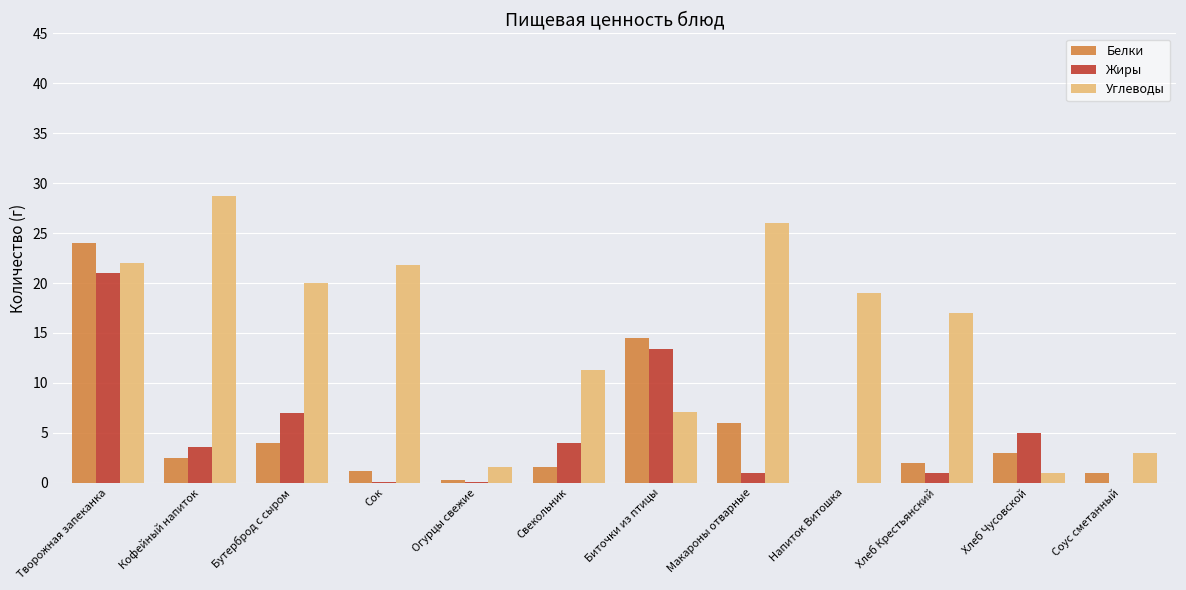

Which series changed the most between Кофейный напиток and Сок?

Углеводы